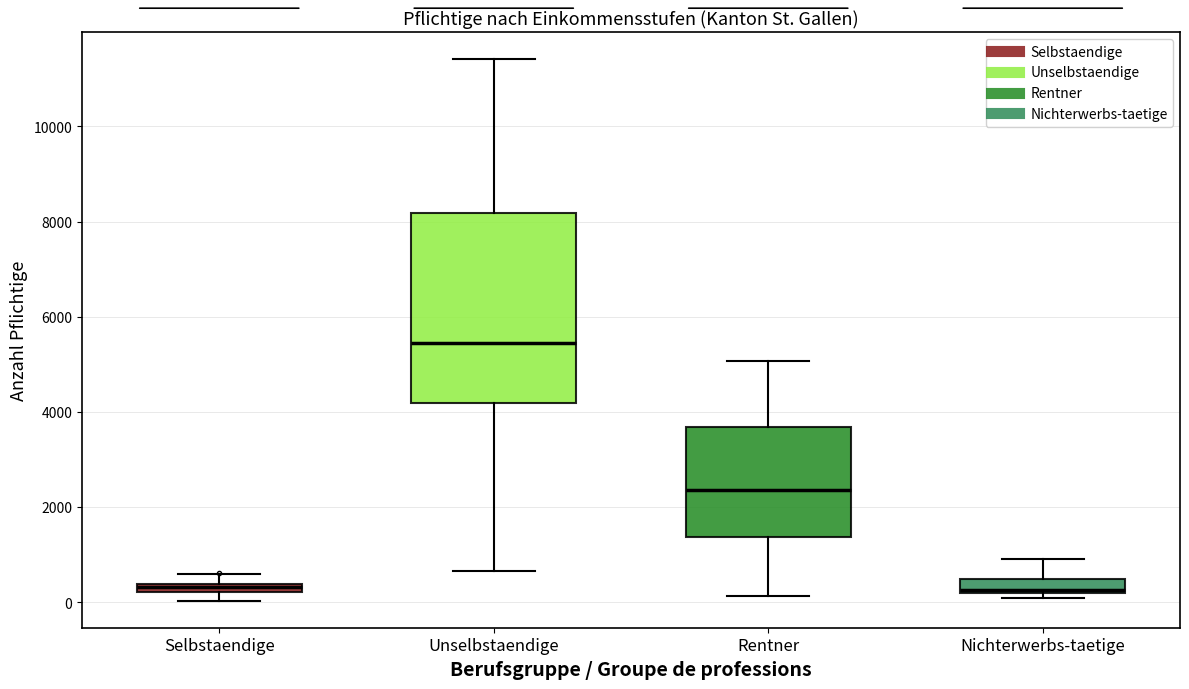

Where does the upper whisker of the box for Rentner end on the y-axis? The values are not printed on the chart, so give them approximately, as read against the axis.

5000